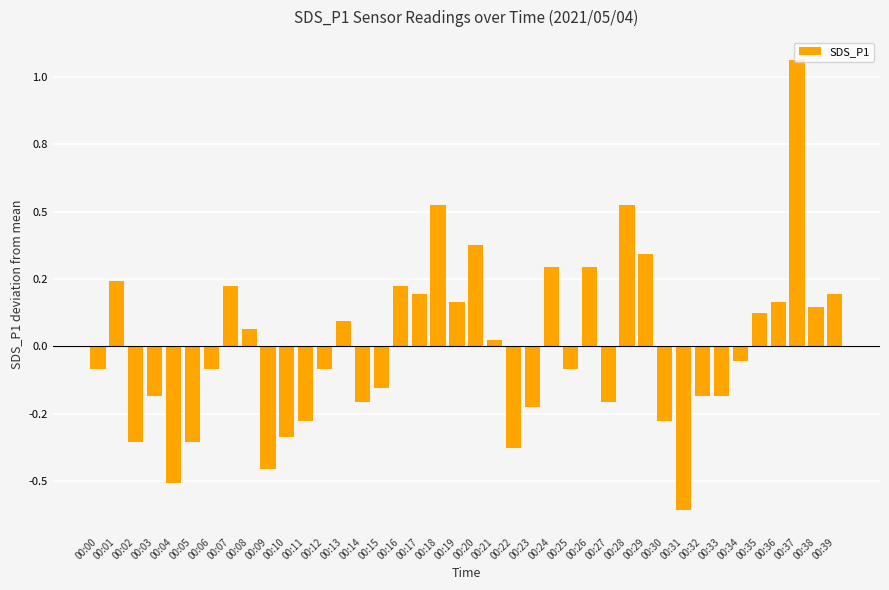

The chart shows a value of 0.1 at 00:16. True or false?

False